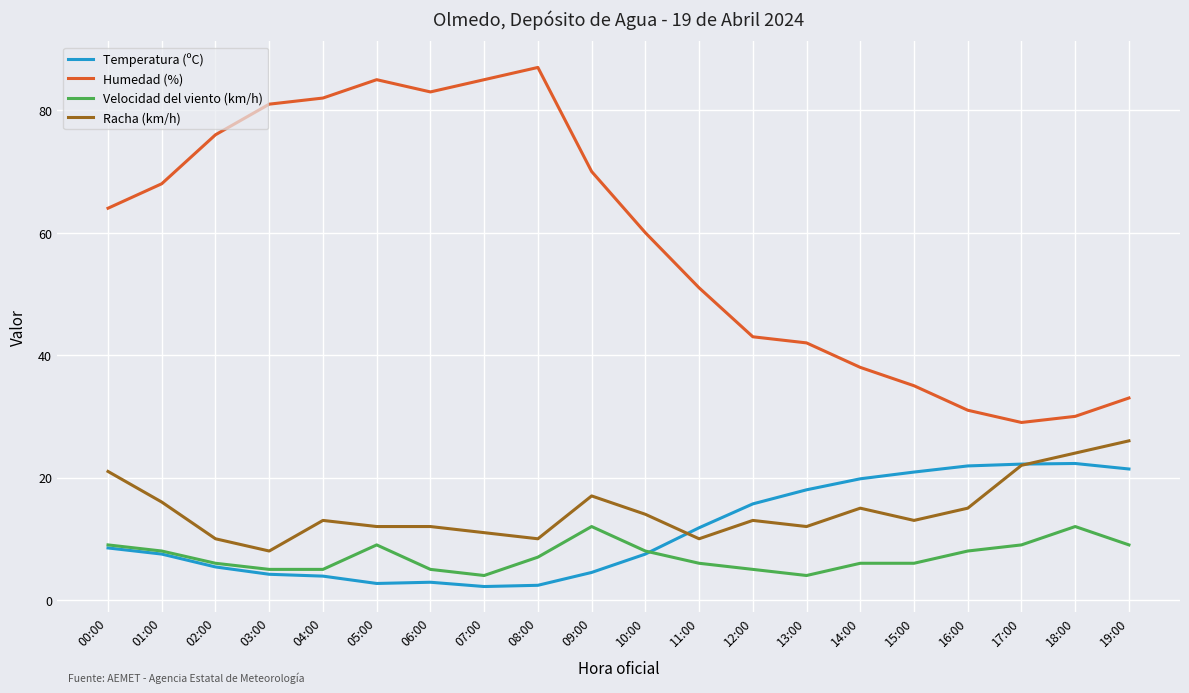

What is the difference between the highest and lowest values at 01:00?

60.5